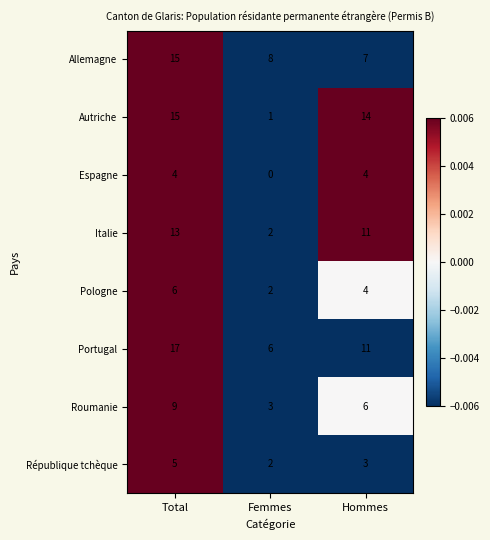

The value of Roumanie at Total is 3. True or false?

False